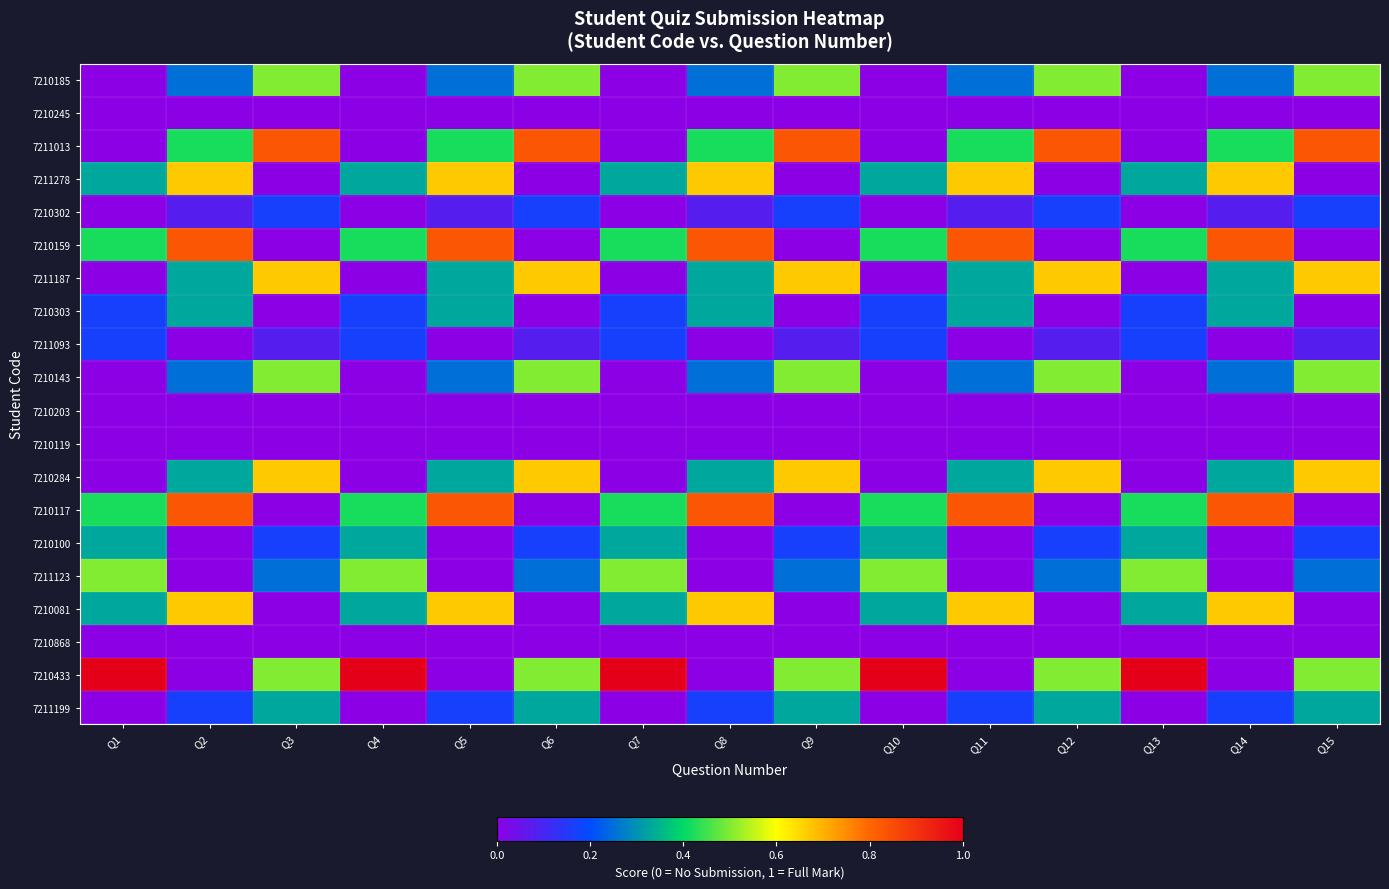

Between Q7 and Q8, which is larger?

Q8